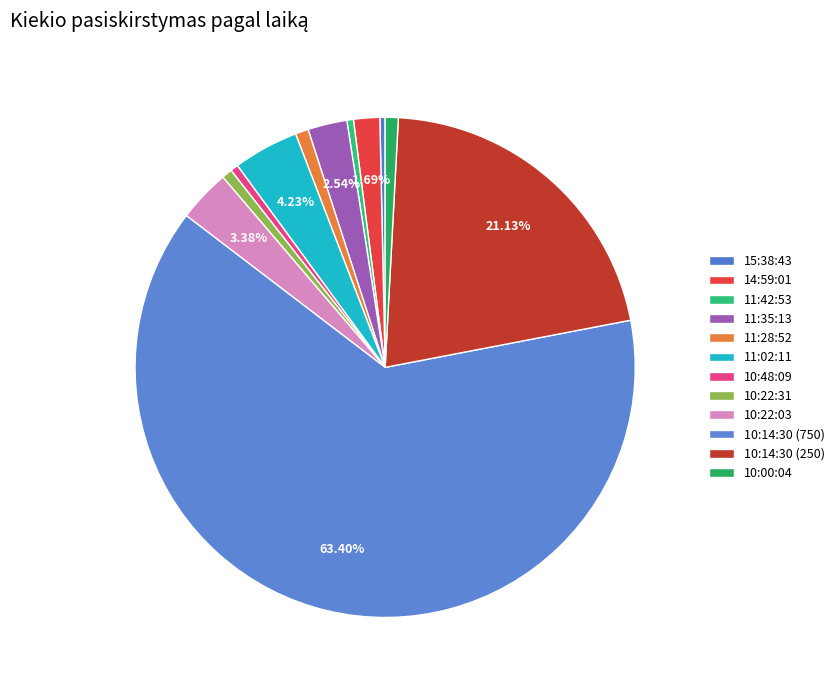

Do 10:22:03 and 10:22:31 together represent more than half of the pie?

No